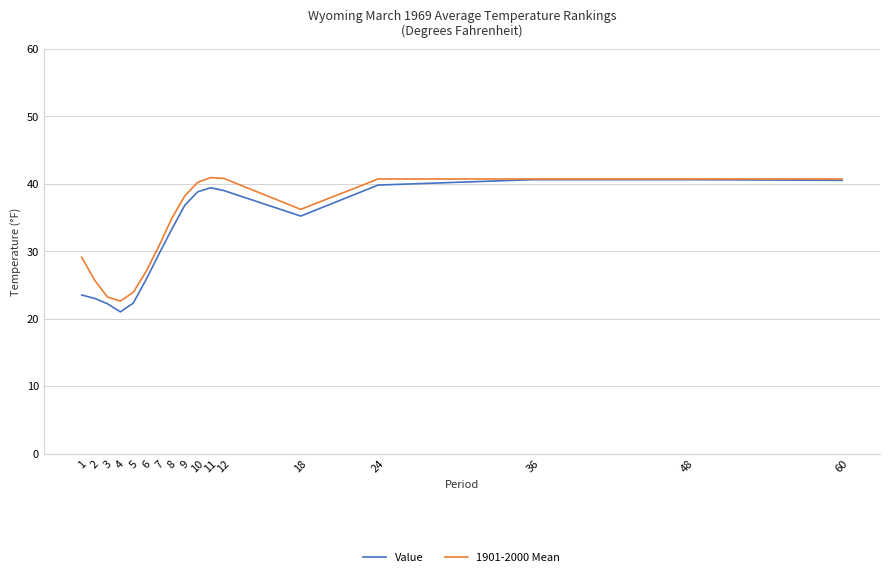

What is the lowest value of the Value series?

21.0